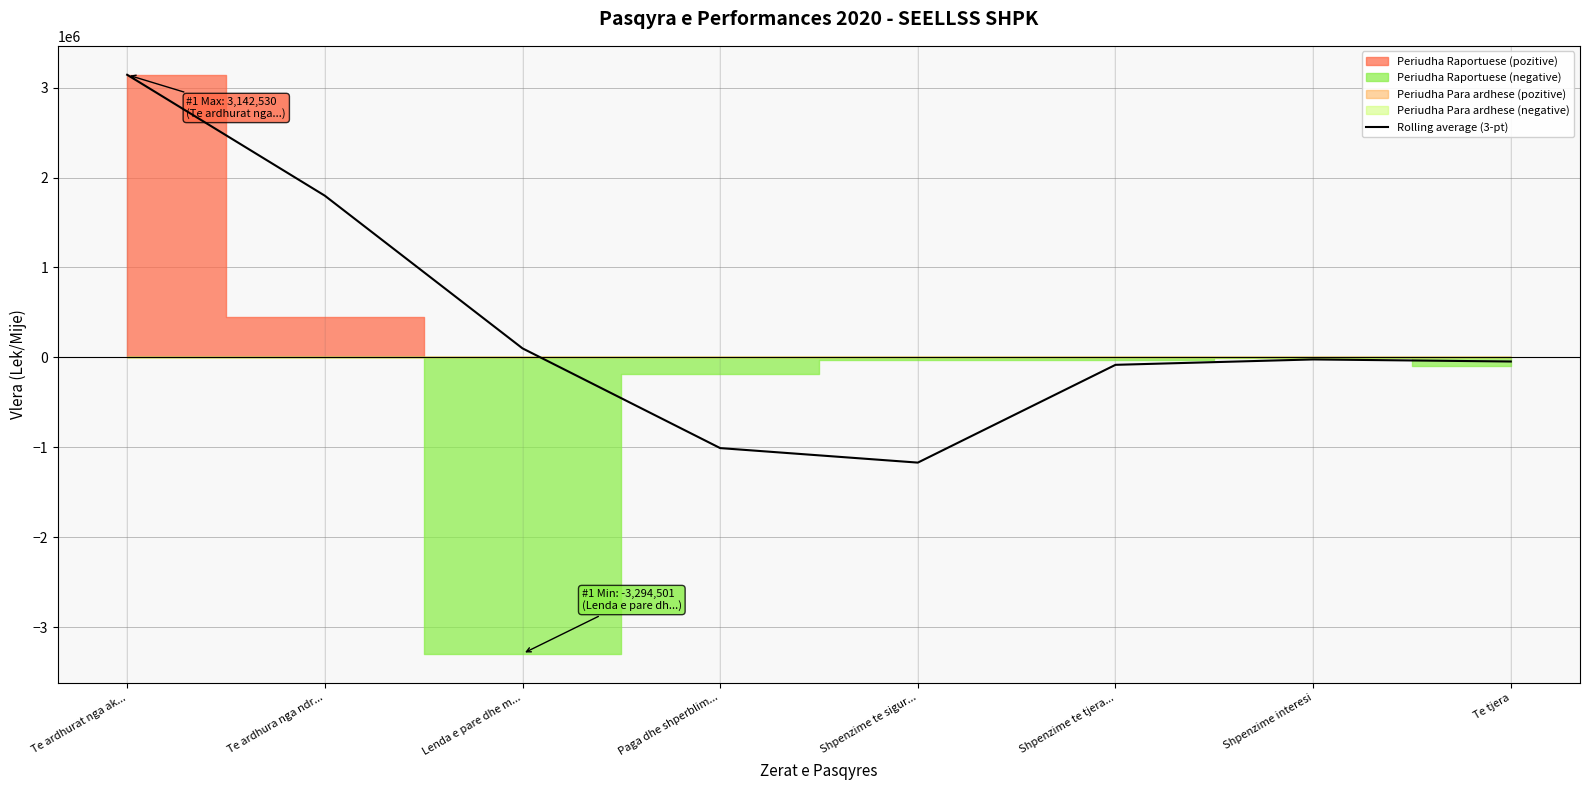

The value at Lenda e pare dhe m... is 49234.8. True or false?

False